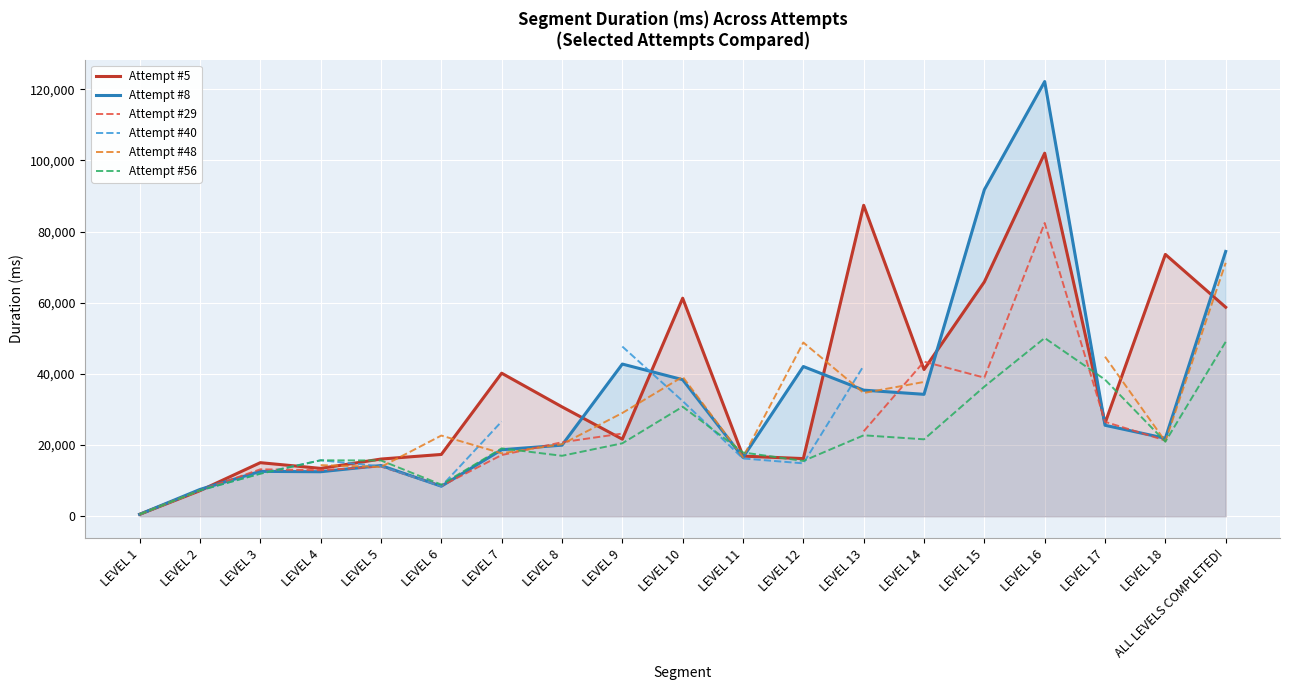

Which has a higher value, LEVEL 18 or LEVEL 14?

LEVEL 18